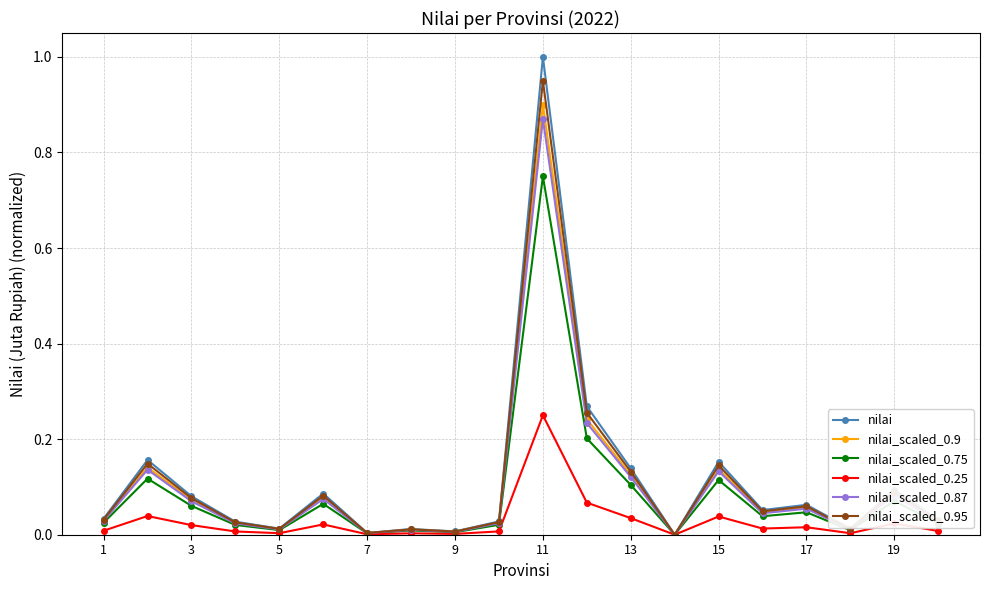

What is the highest value of the nilai series?

1.0